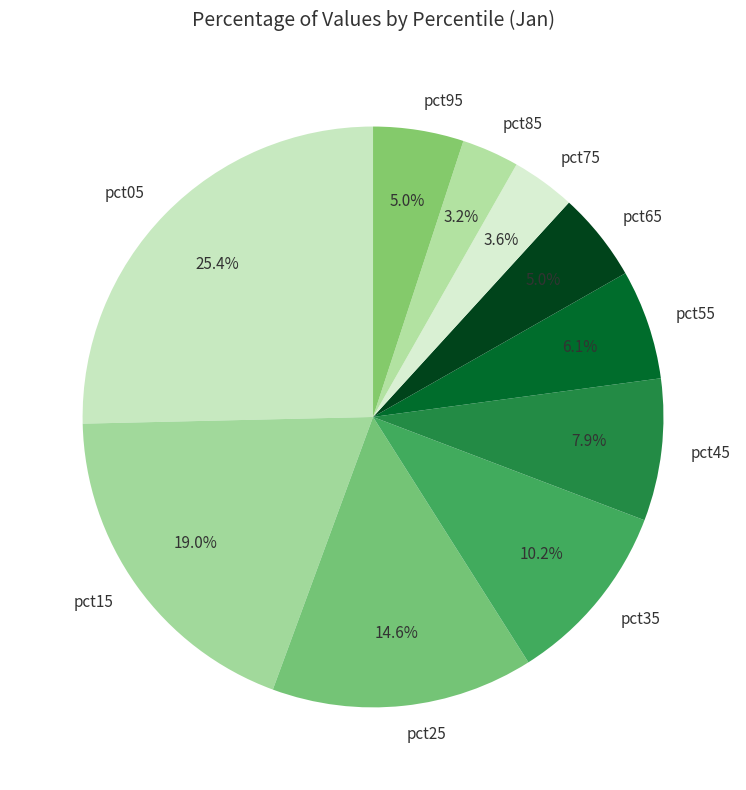

Does pct85 account for over 50% of the chart?

No